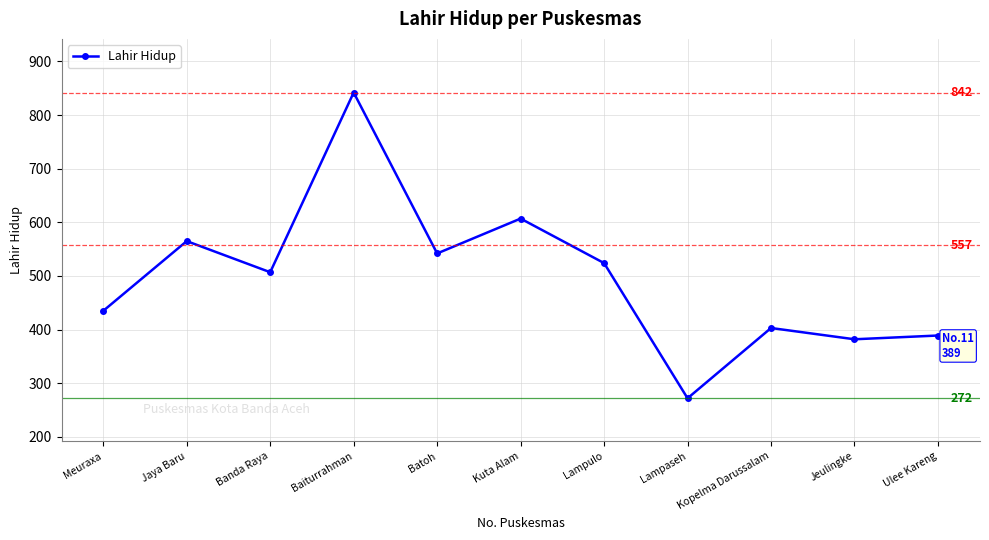

Reading left to right, transcribe all the data shown in this chart.

435	565	507	842	542	607	524	272	403	382	389